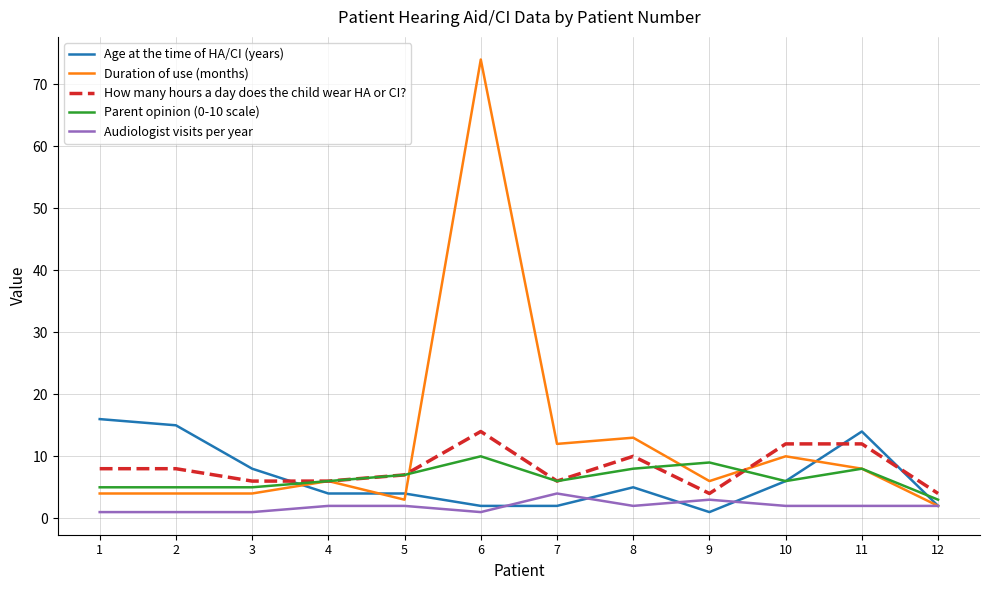

Which label corresponds to the largest value in the chart?

6